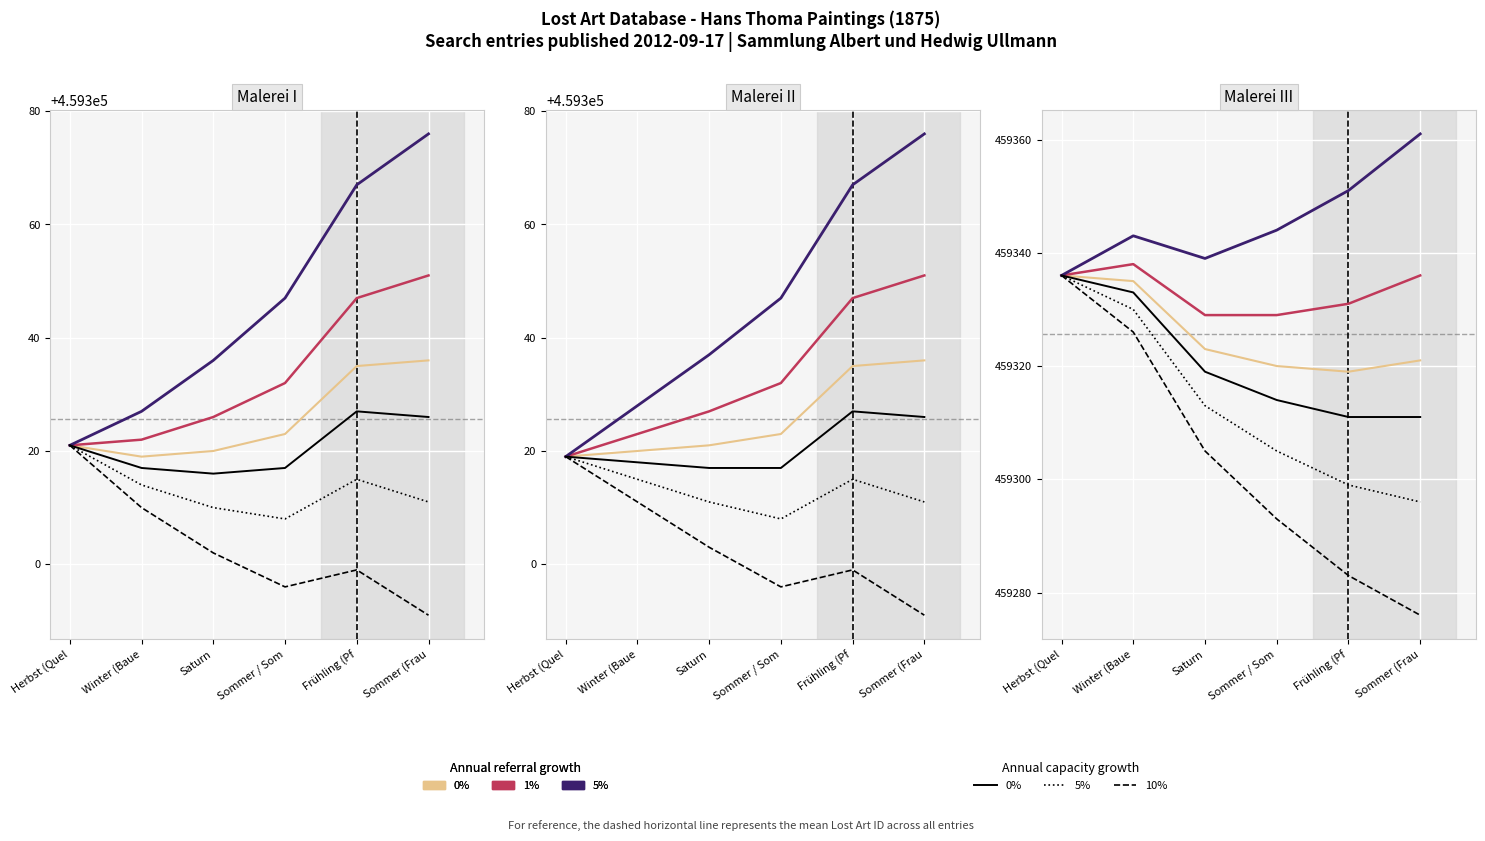

Rank the categories by value from lowest to highest.

Winter (Baue, Saturn, Herbst (Quel, Sommer / Som, Frühling (Pf, Sommer (Frau